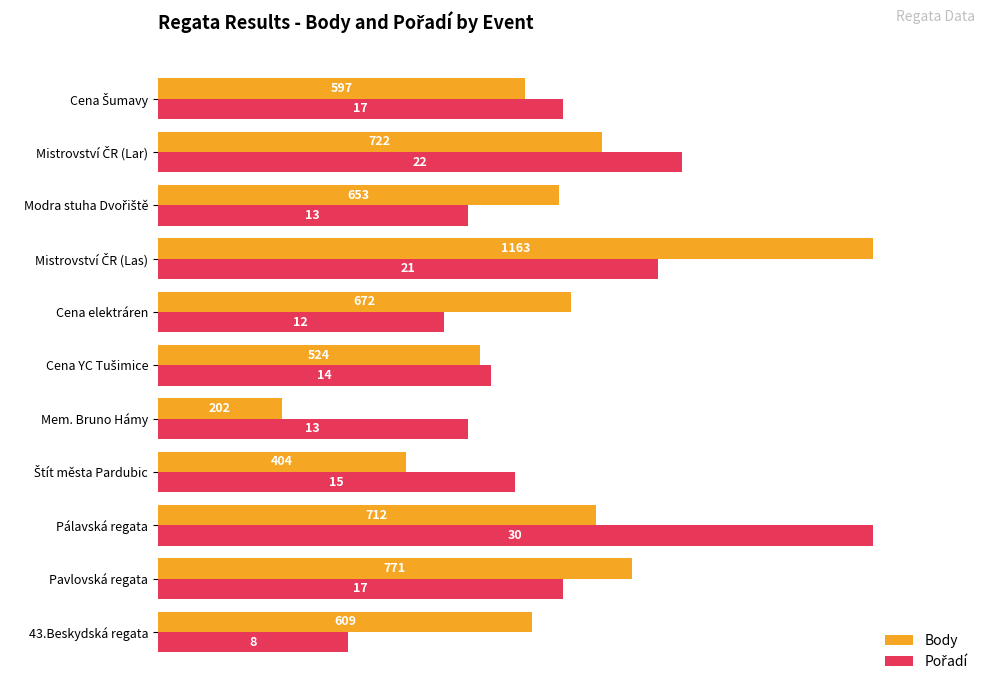

Which series has the widest spread of values?

Body